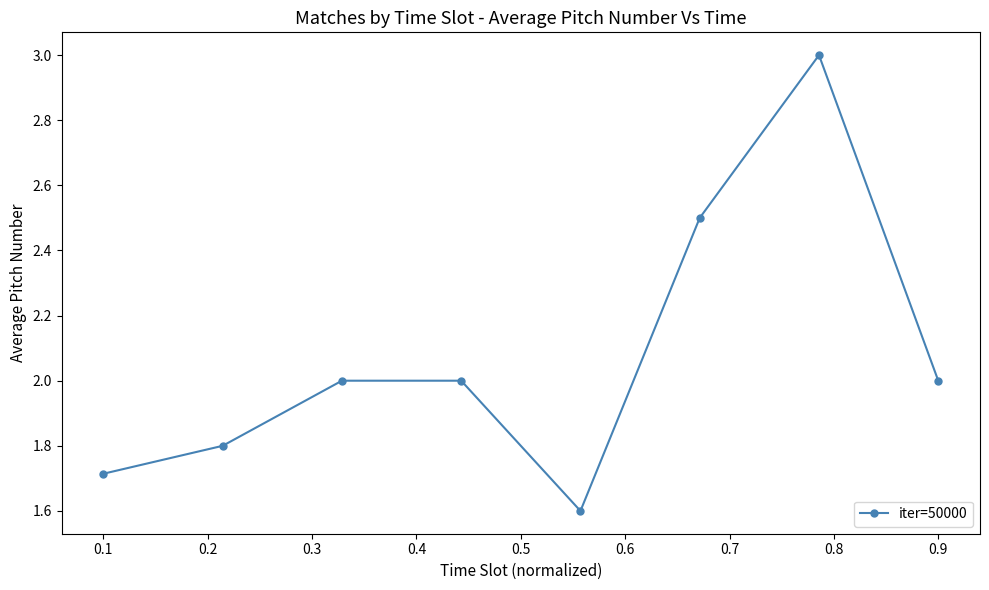

What is the greatest value displayed?

3.0